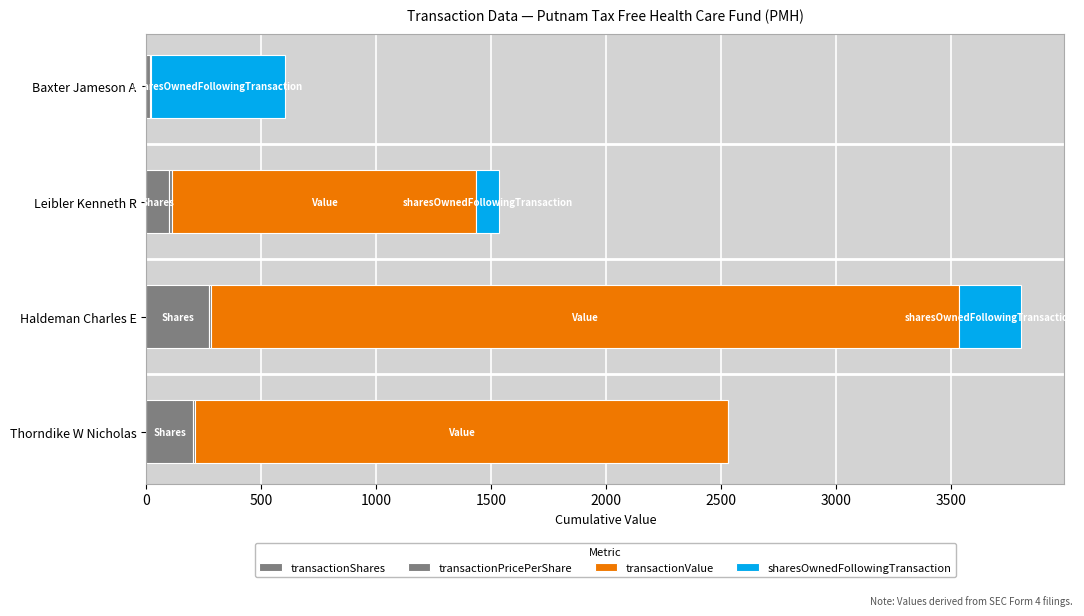

Count the number of categories in the chart.

4